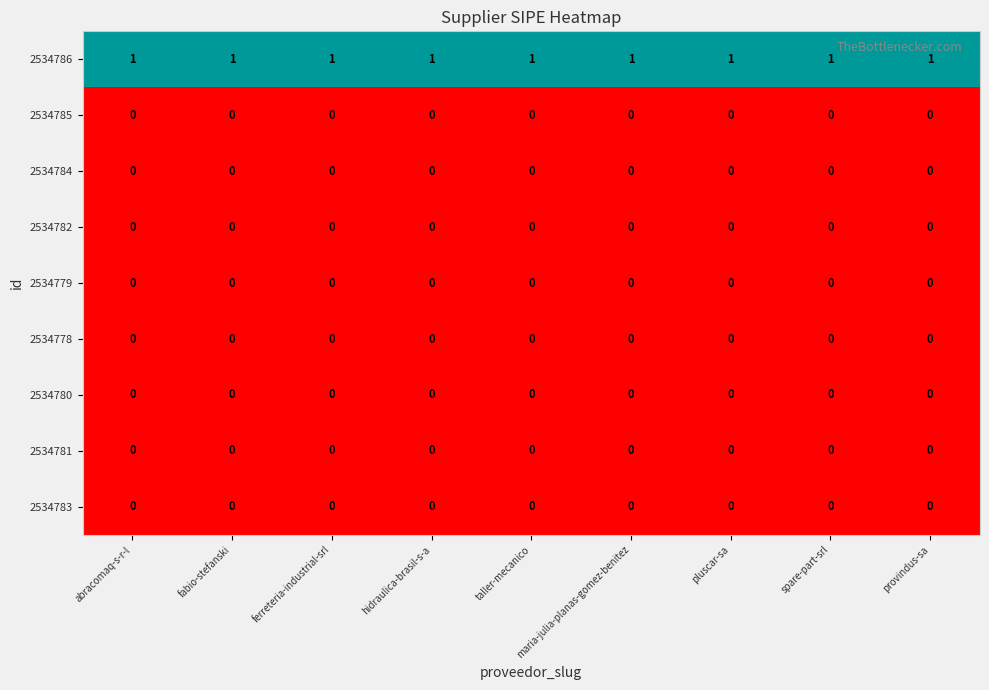

Which series has the largest total across all categories?

2534786